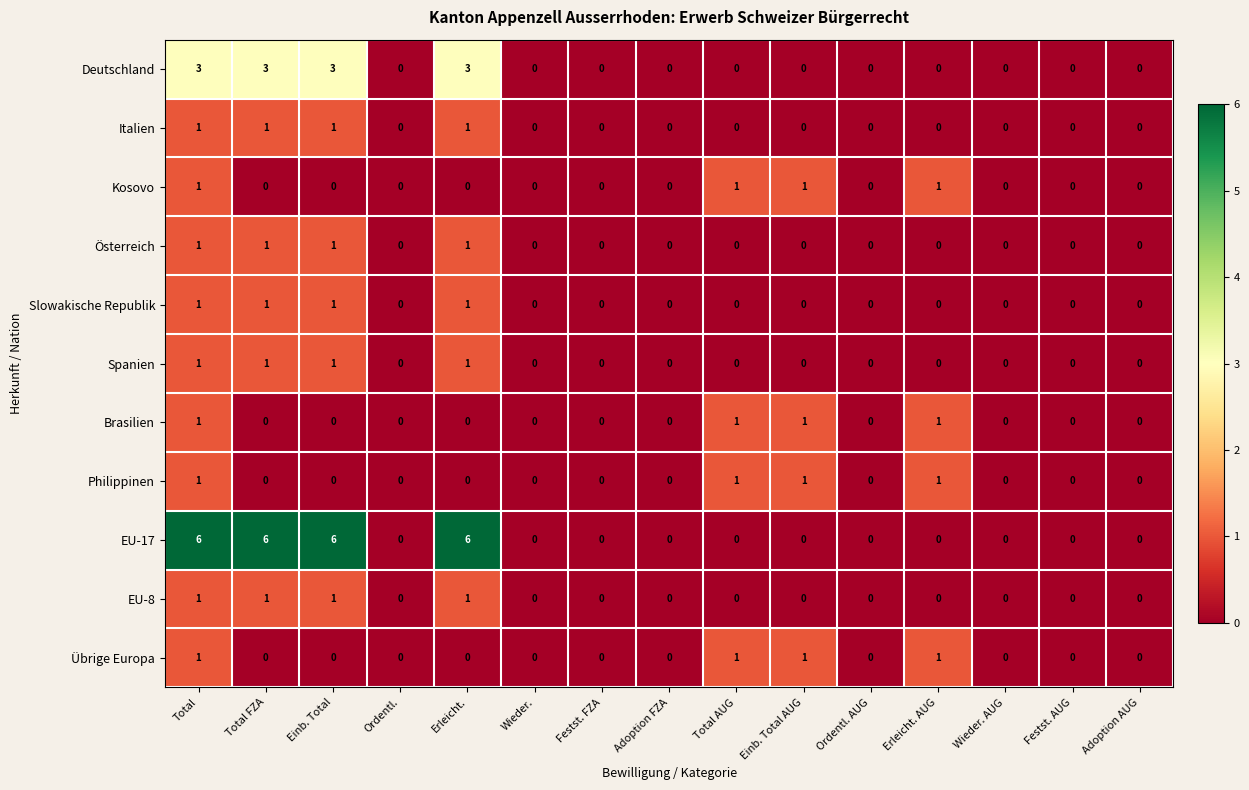

How many Spanien values are between 0 and 1?

15